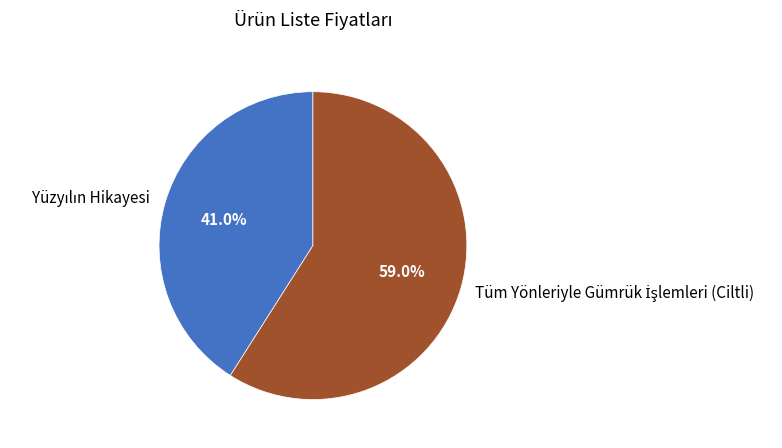

Is there any slice that represents more than half of the pie?

Yes